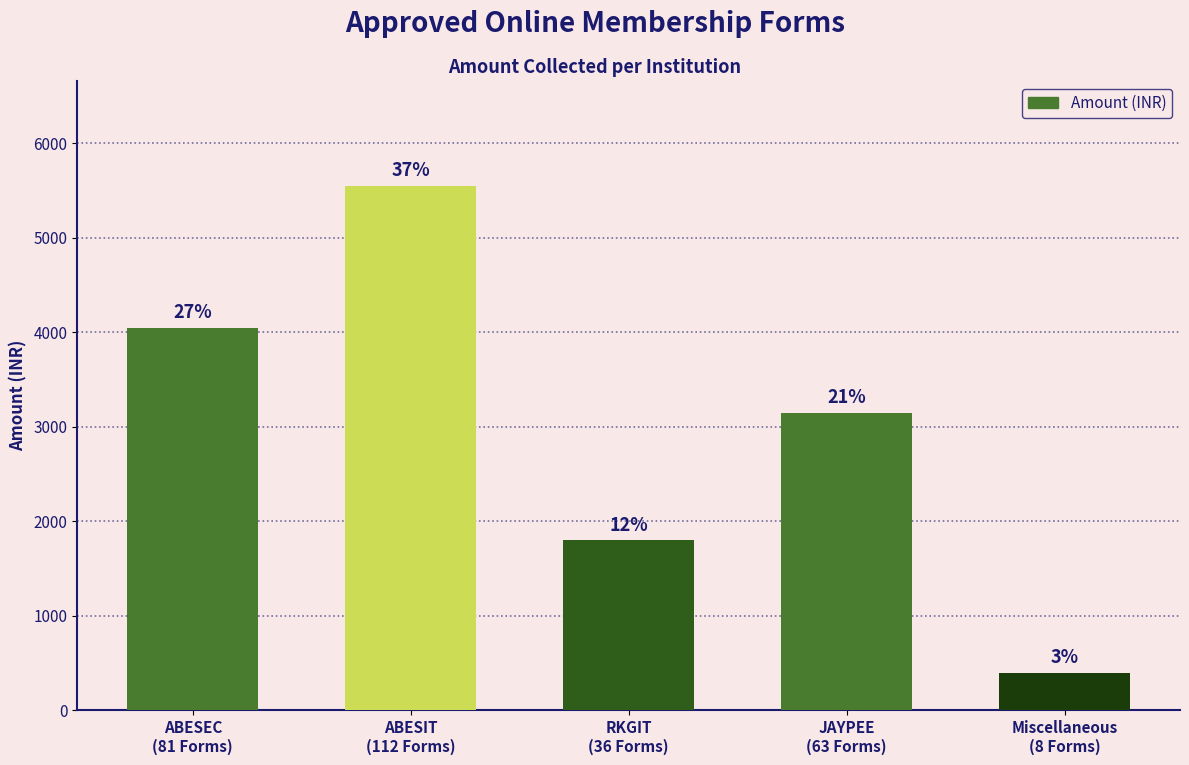

What is the minimum value shown in the chart?

400